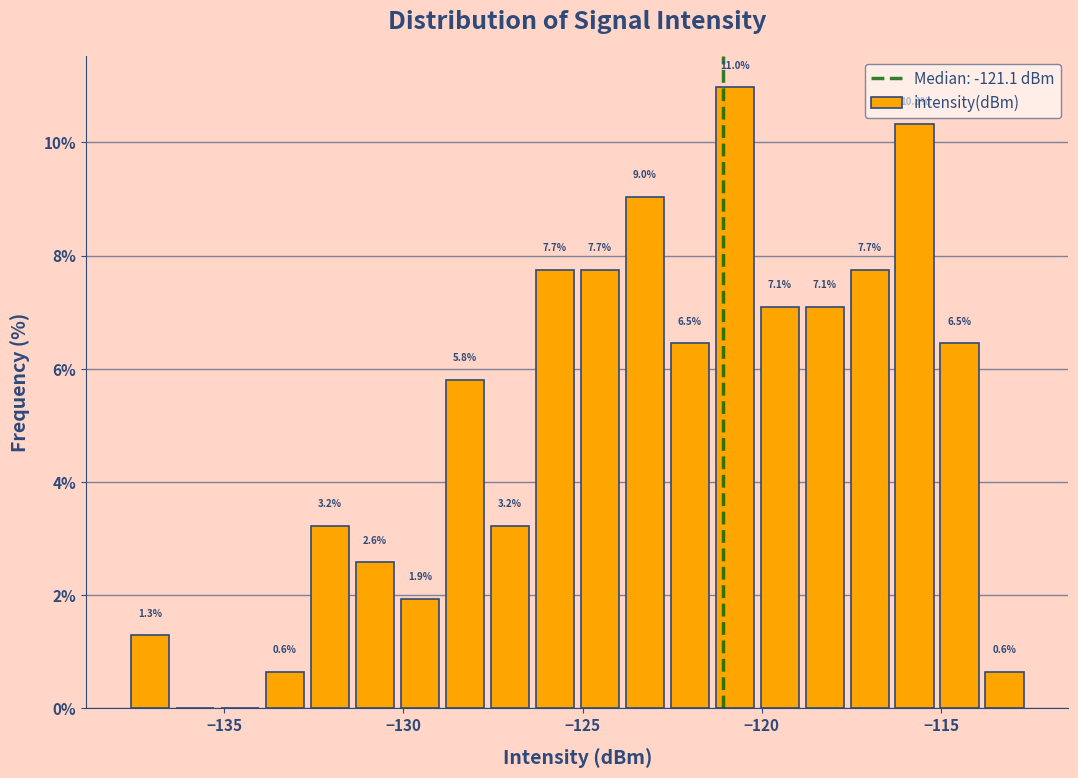

Around what value on the x-axis is the tallest bar? Give the approximate position of its centre, as read against the axis.

-121.0